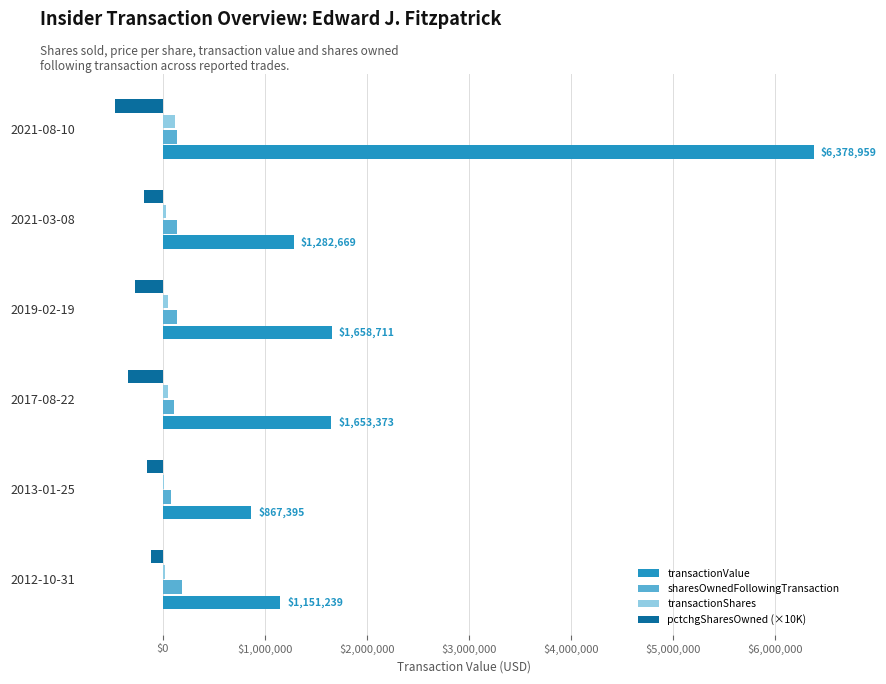

What is the maximum value shown in the chart?

6378959